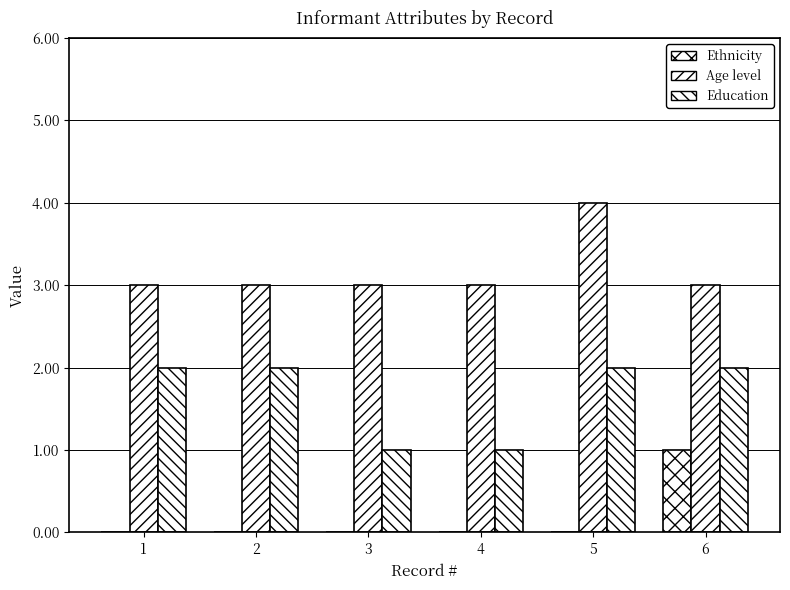

How many distinct data groups are displayed?

3